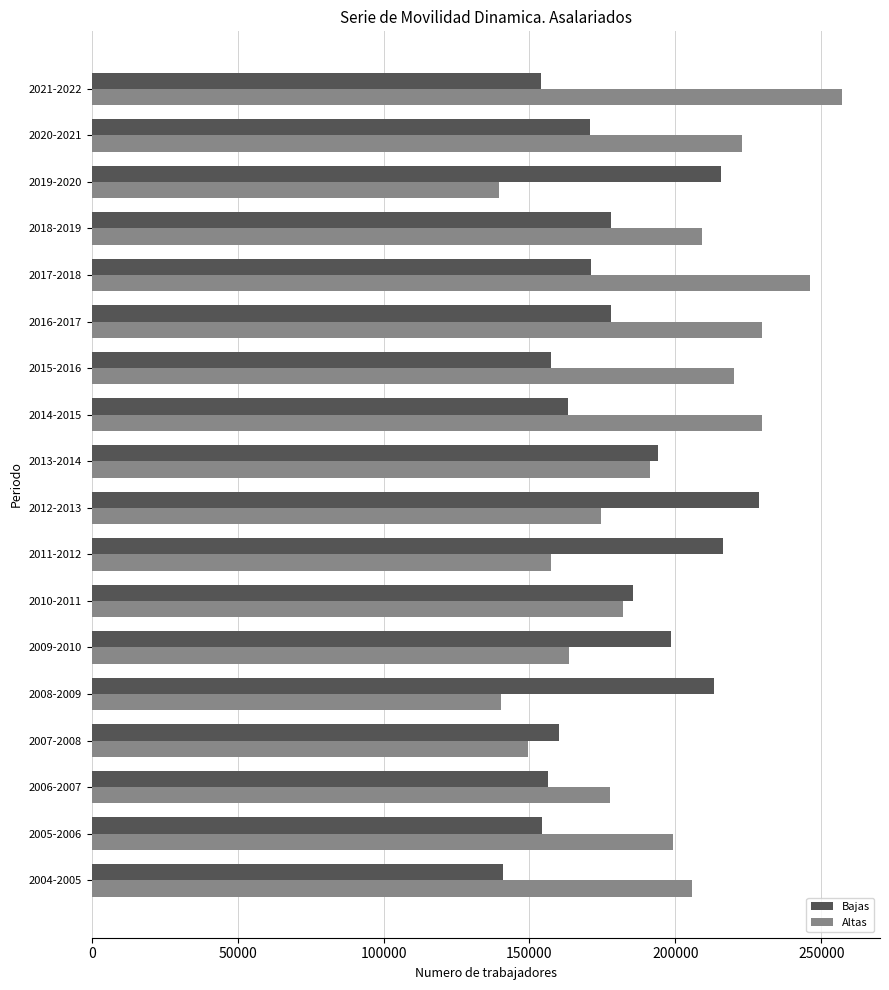

What are all the series names shown in the legend?

Bajas, Altas